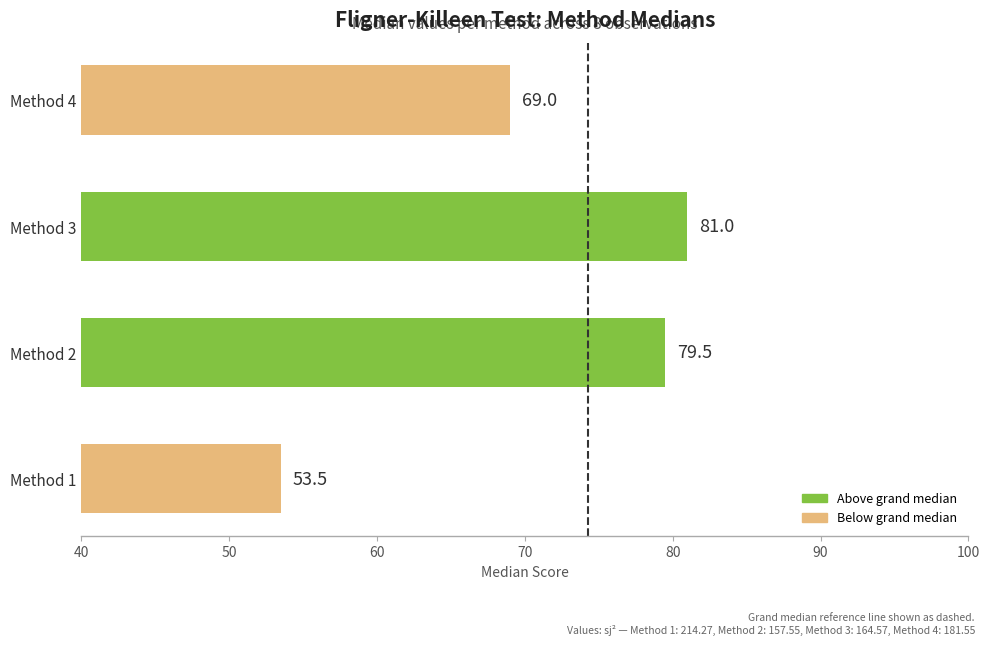

How many categories are shown in the chart?

4